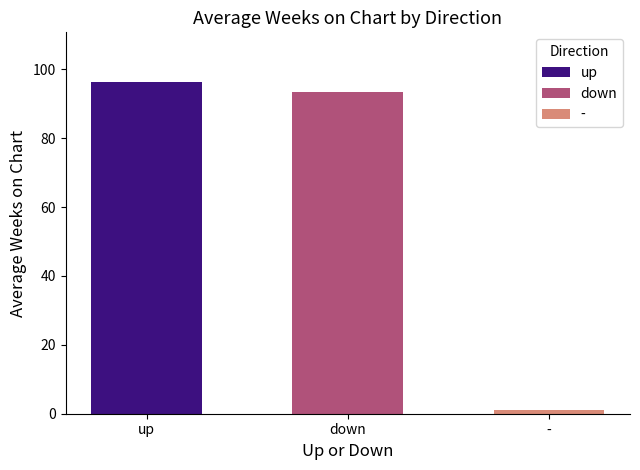

What is the change in value from up to -?

-94.4